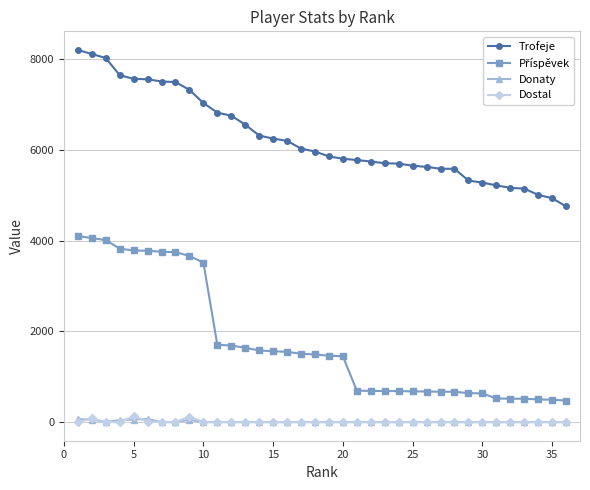

What is the difference between the maximum and second lowest values in the Dostal series?

130